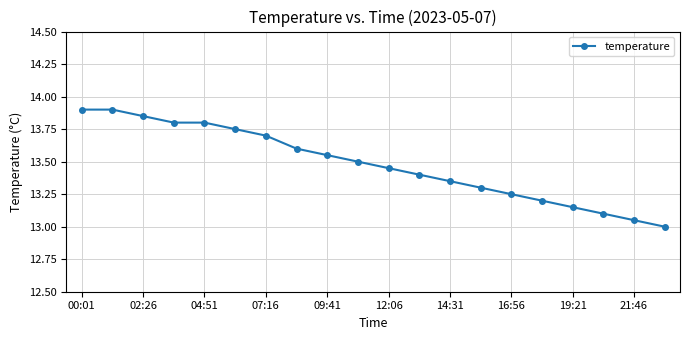

What is the maximum value shown in the chart?

13.9